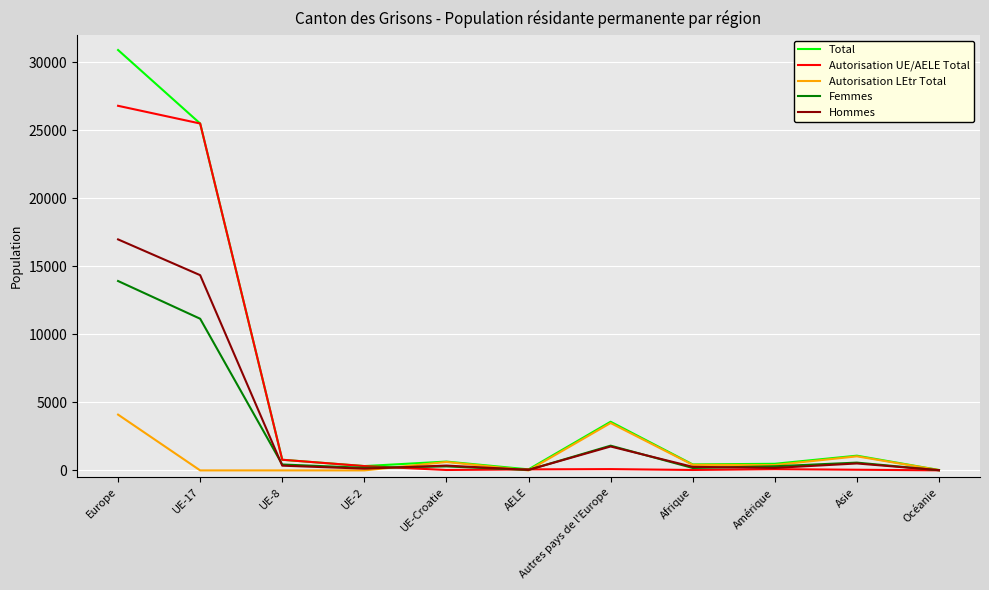

The Total series shows 649 at UE-Croatie. True or false?

True